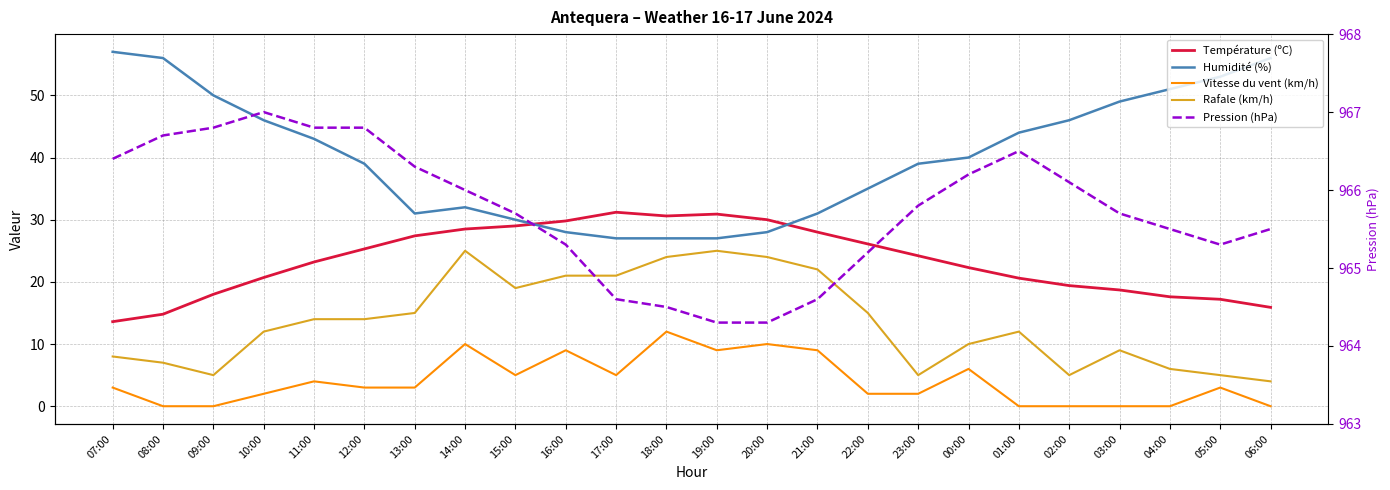

Where is the first local maximum for Vitesse du vent (km/h)?

11:00